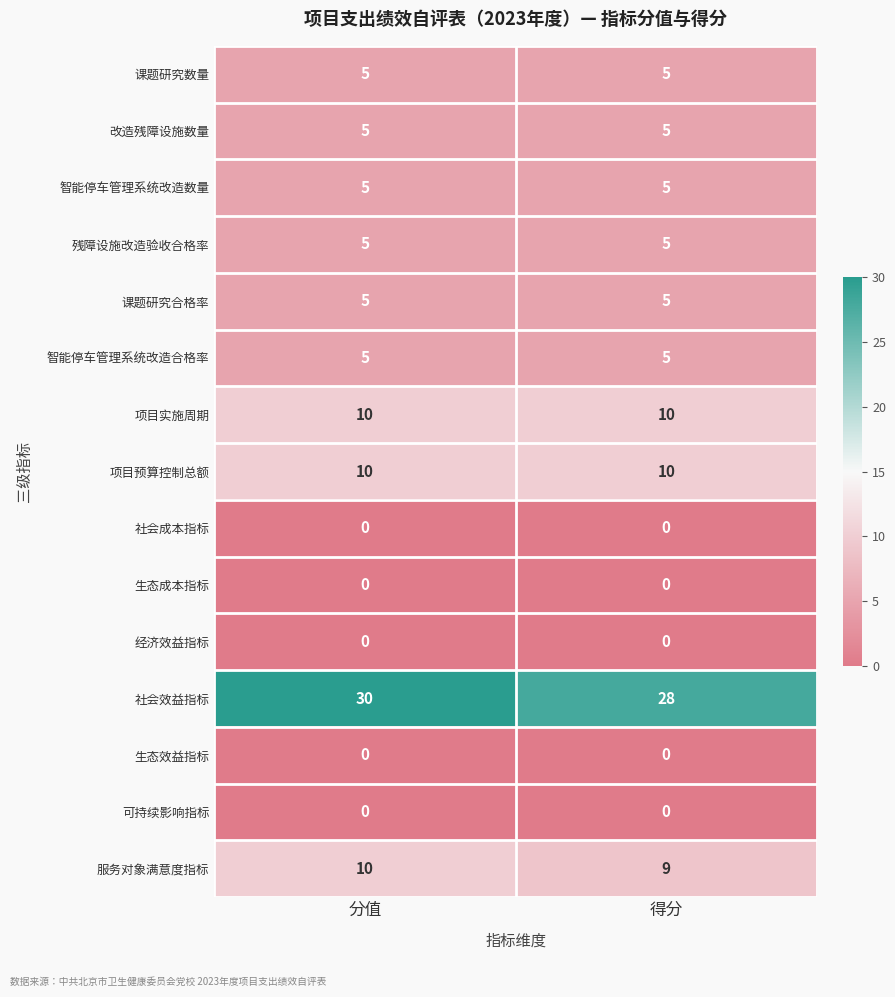

Count the number of categories in the chart.

2